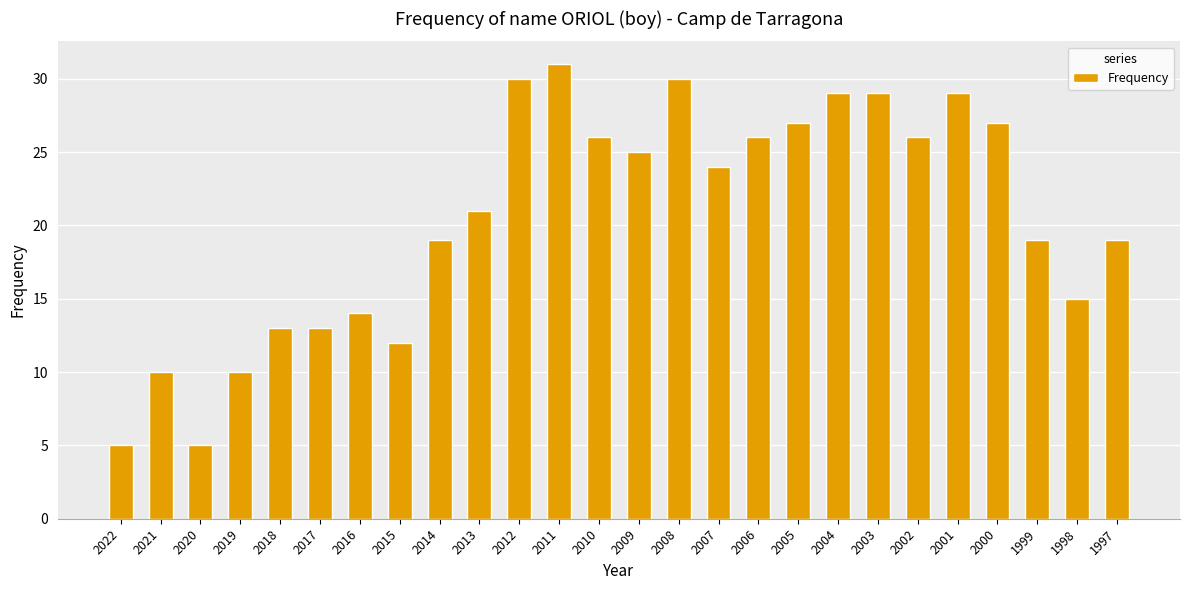

What is the difference between the maximum and second lowest values?

26